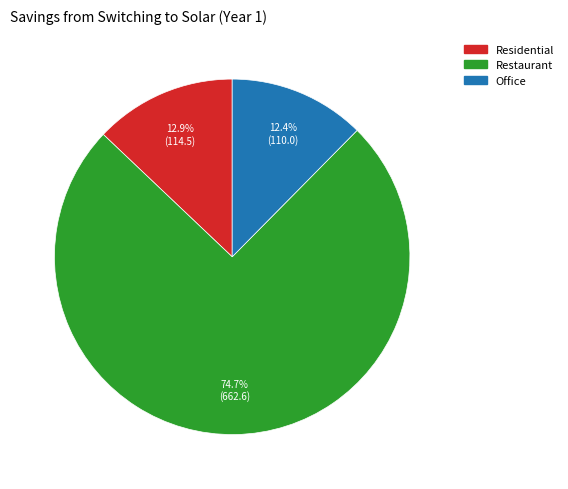

Which slice is the largest?

Restaurant